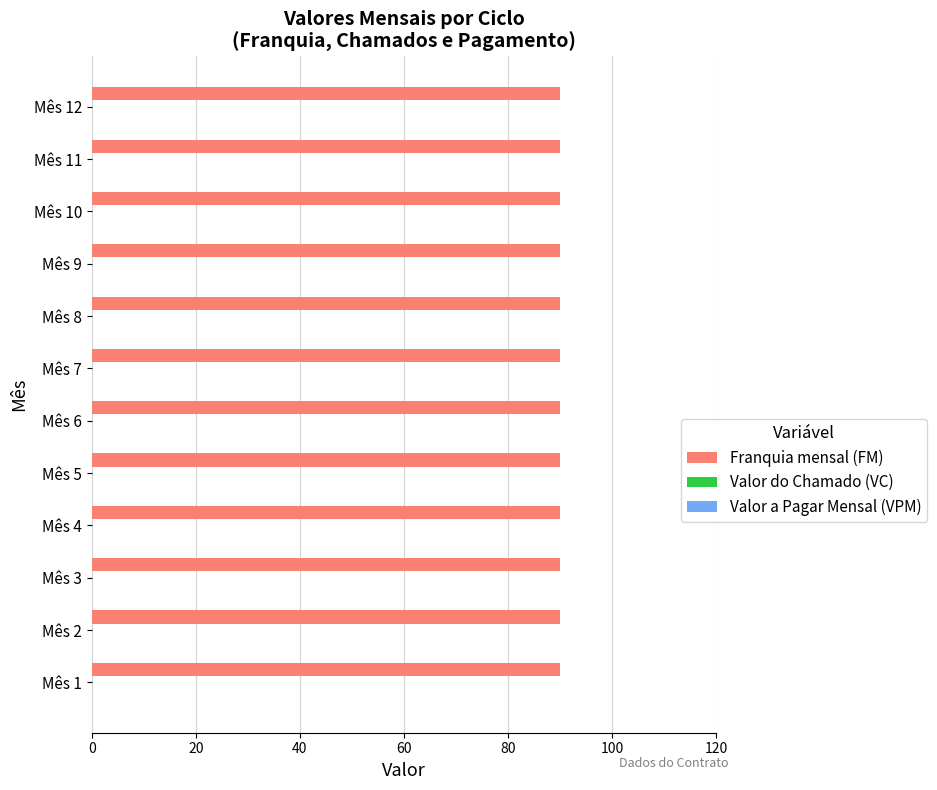

Is it true that Valor a Pagar Mensal (VPM) equals 0 at Mês 10?

True